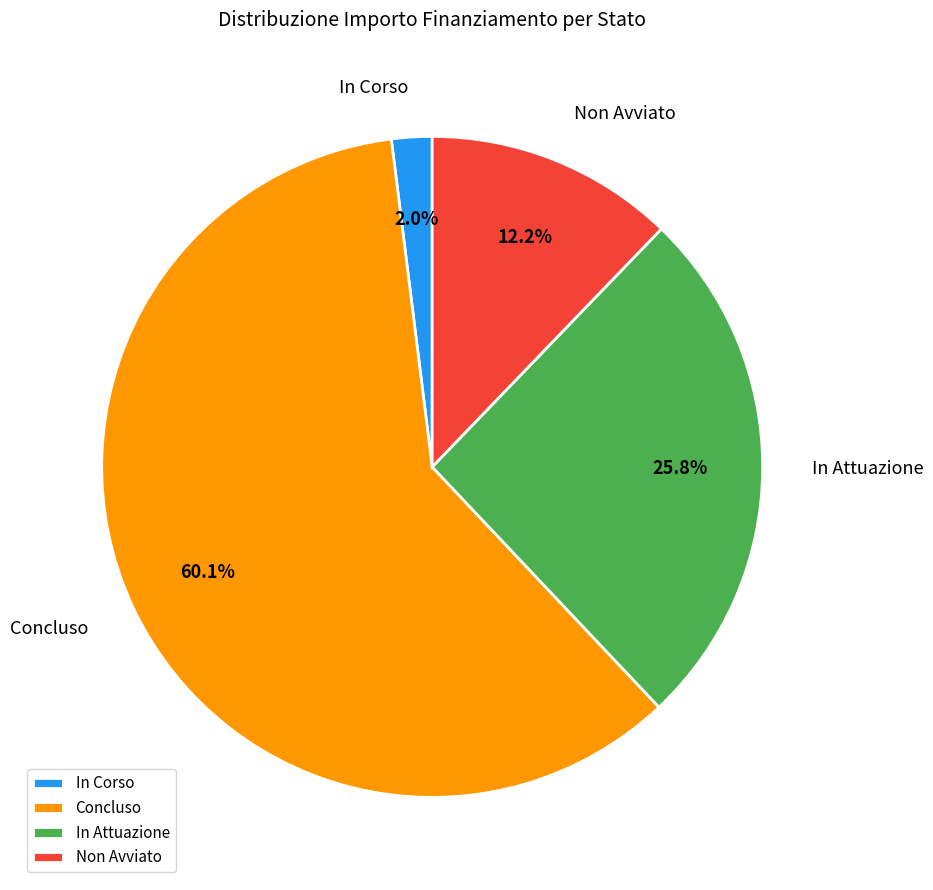

How many slices are in this pie chart?

4